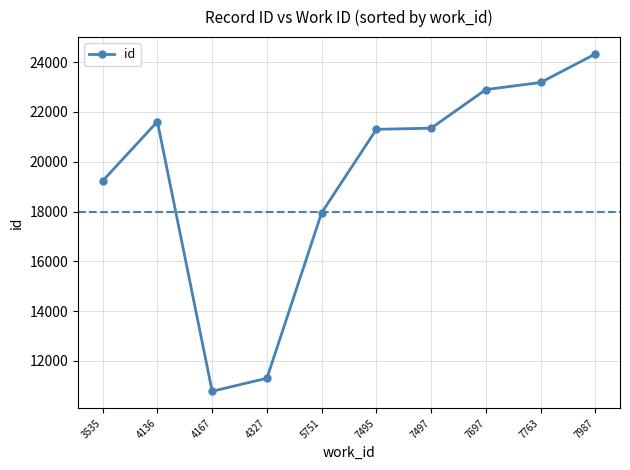

Approximately how many times larger is the value at 5751 compared to 7495?

0.8